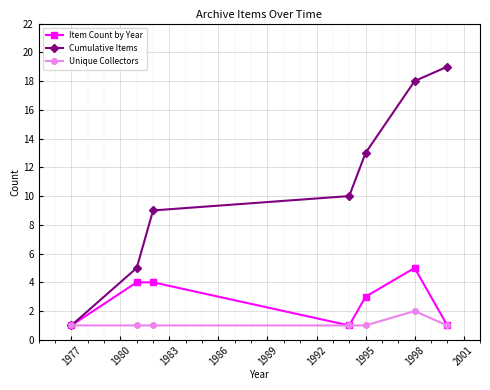

What is the maximum value shown in the chart?

19